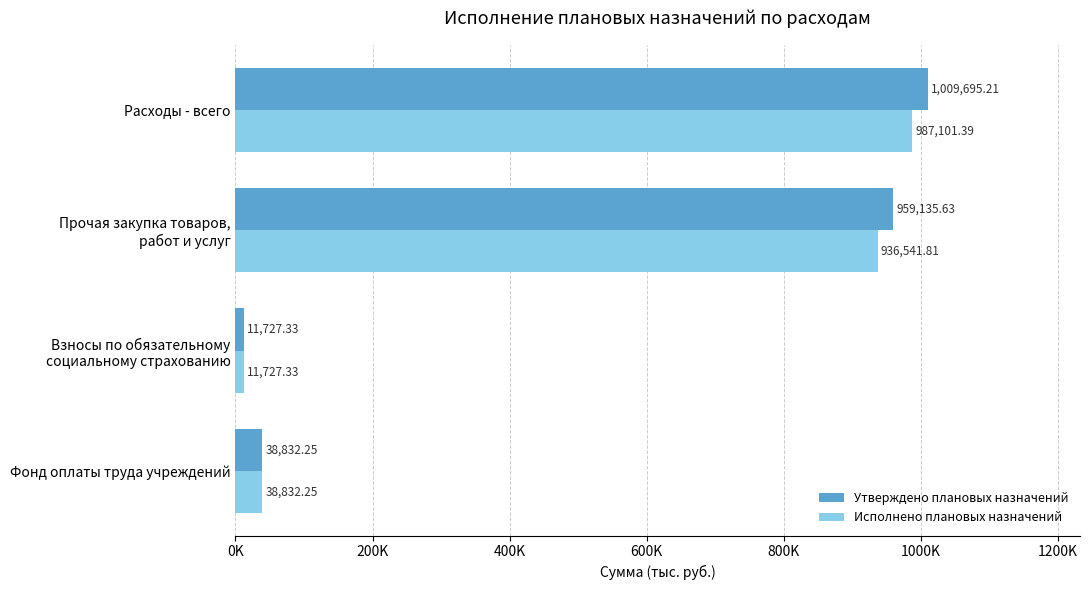

What are all the series names shown in the legend?

Утверждено плановых назначений, Исполнено плановых назначений